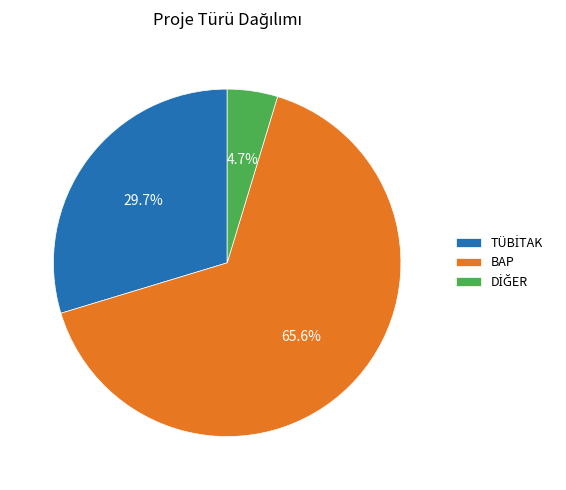

Which category has the biggest portion of the pie?

BAP